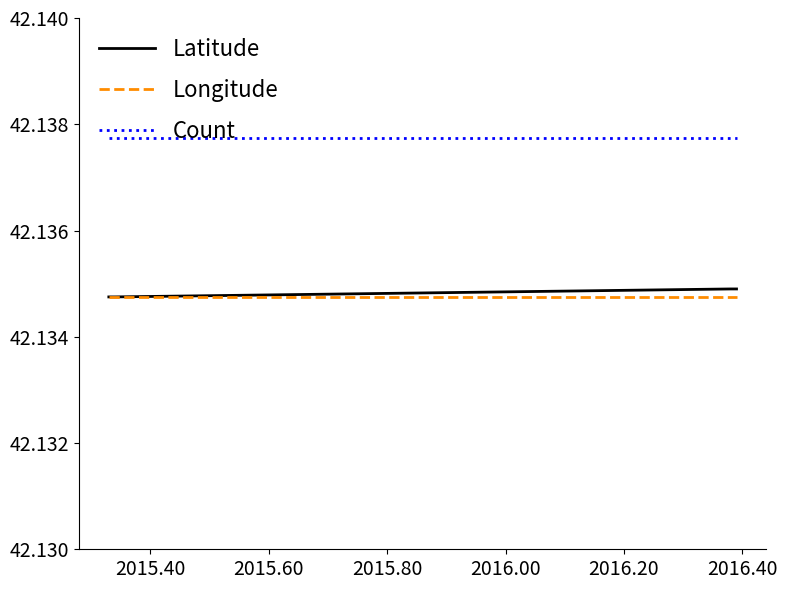

True or false: Longitude and Count cross at least once.

False